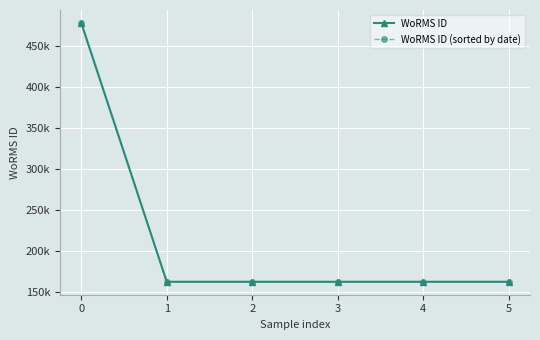

What value does the WoRMS ID (sorted by date) series have at 4, to the nearest 10?

162730